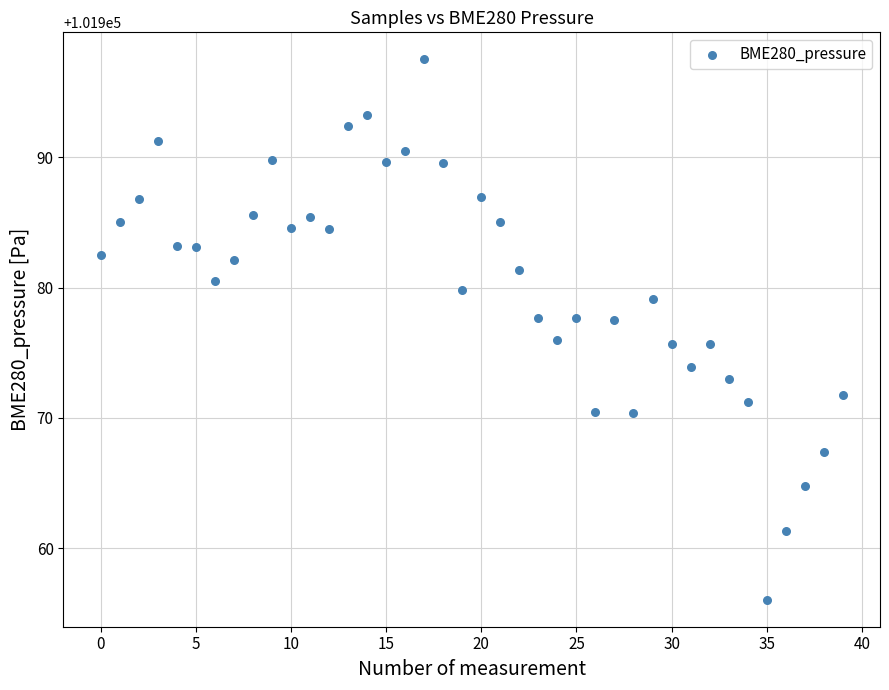

What is the range of Y values (max minus min)?

41.4